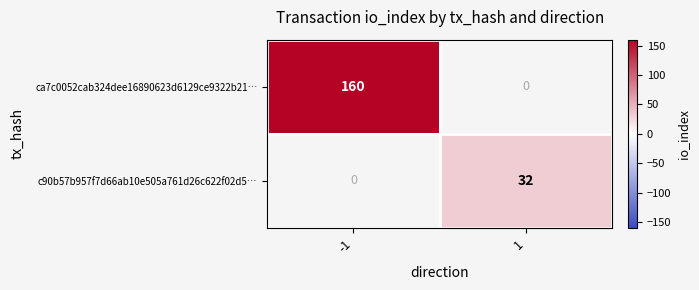

True or false: ca7c0052cab324dee16890623d6129ce9322b21… has a value of 92 at -1.

False